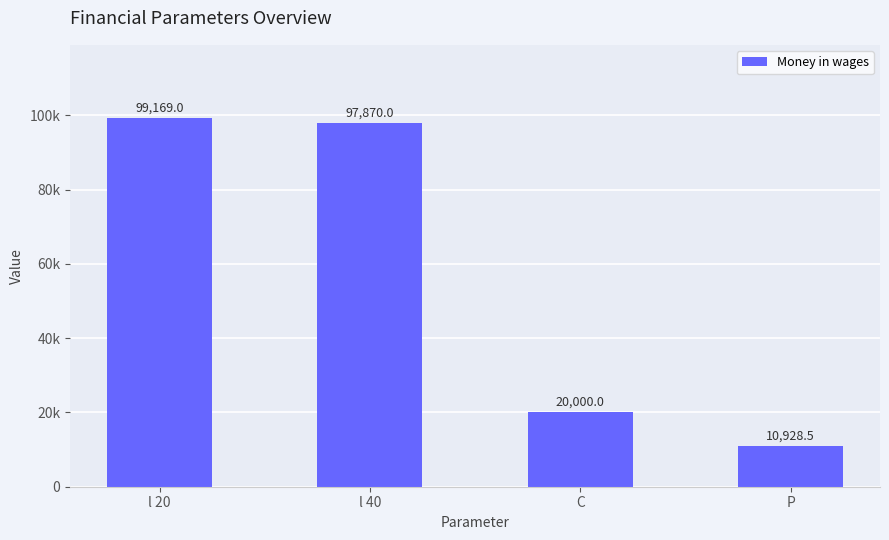

What is the difference between the values at l 40 and C?

77870.0